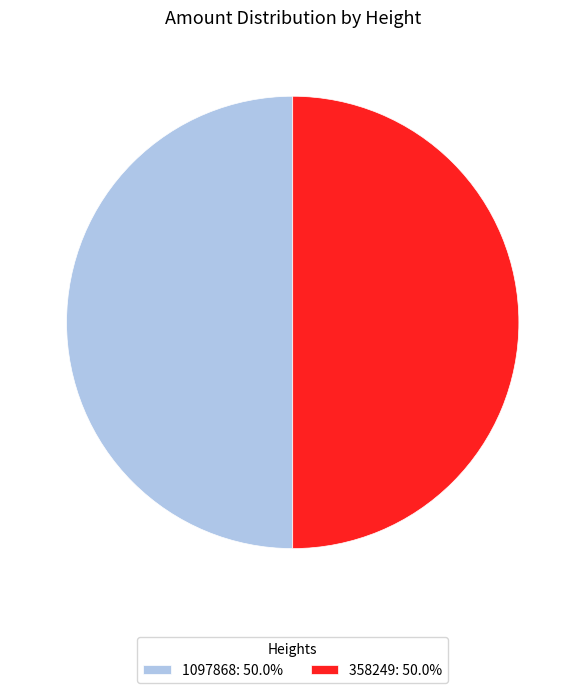

Approximately how many times larger is the value at 358249: 50.0% compared to 1097868: 50.0%?

1.0